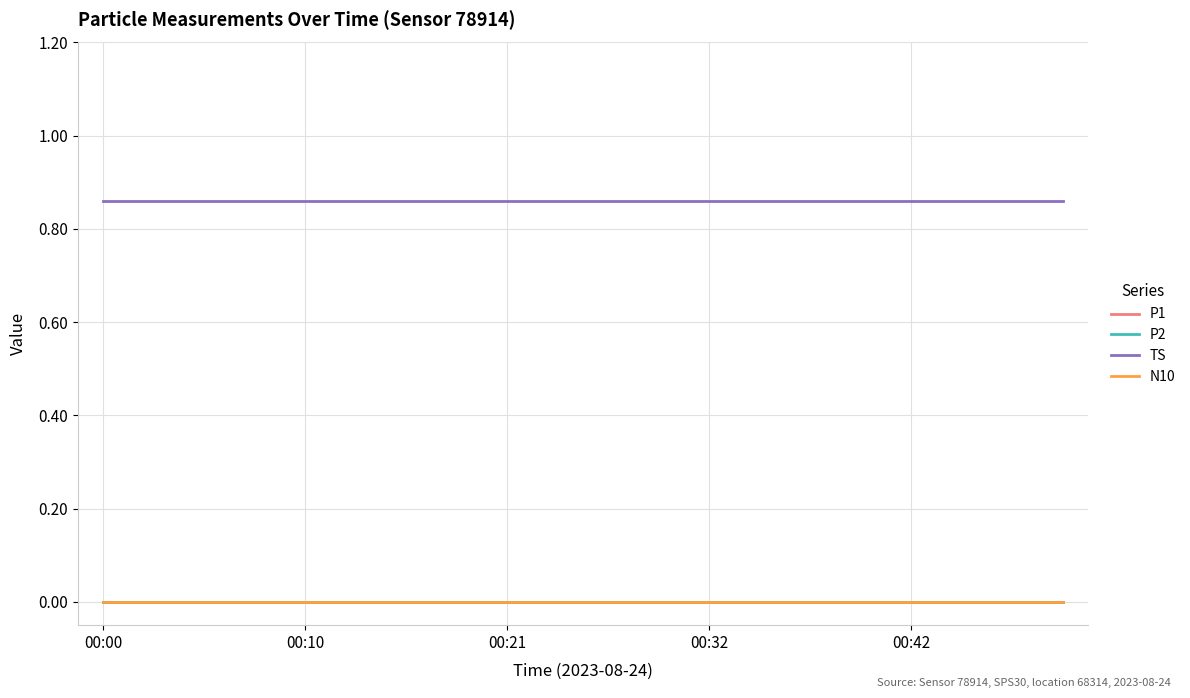

Does the chart display data point markers on the line(s)?

No